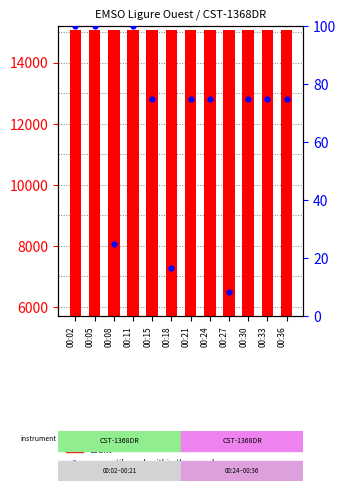

What is the difference between the maximum and second lowest values in the percentile rank within the sample series?

83.3